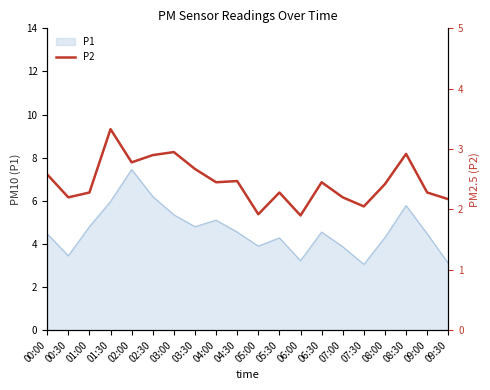

Reading right to left, what are all the values shown in this chart?

2.2	2.3	2.9	2.4	2.0	2.2	2.5	1.9	2.3	1.9	2.5	2.5	2.7	3.0	2.9	2.8	3.3	2.3	2.2	2.6